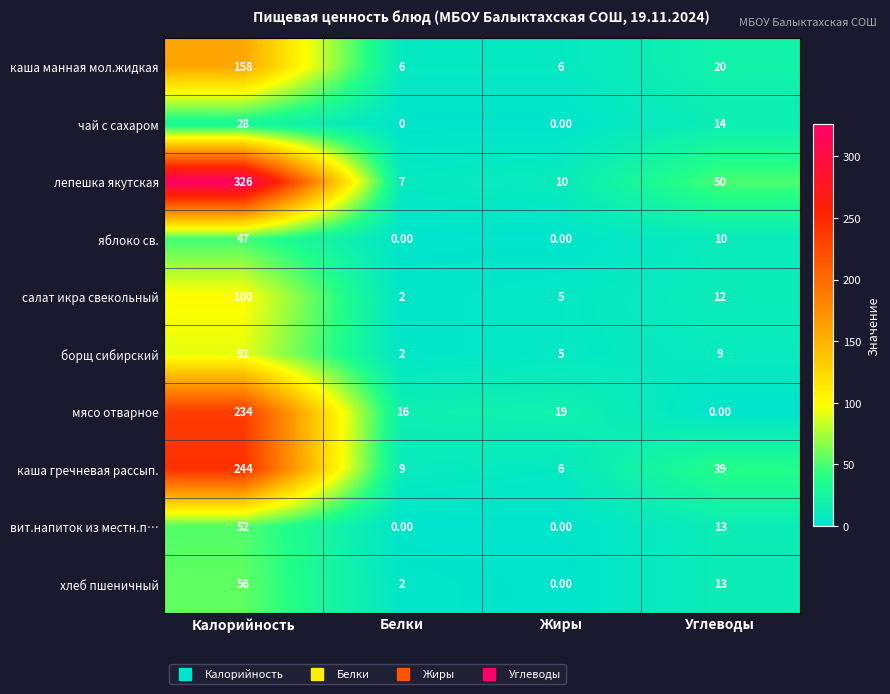

What is the greatest value displayed?

326